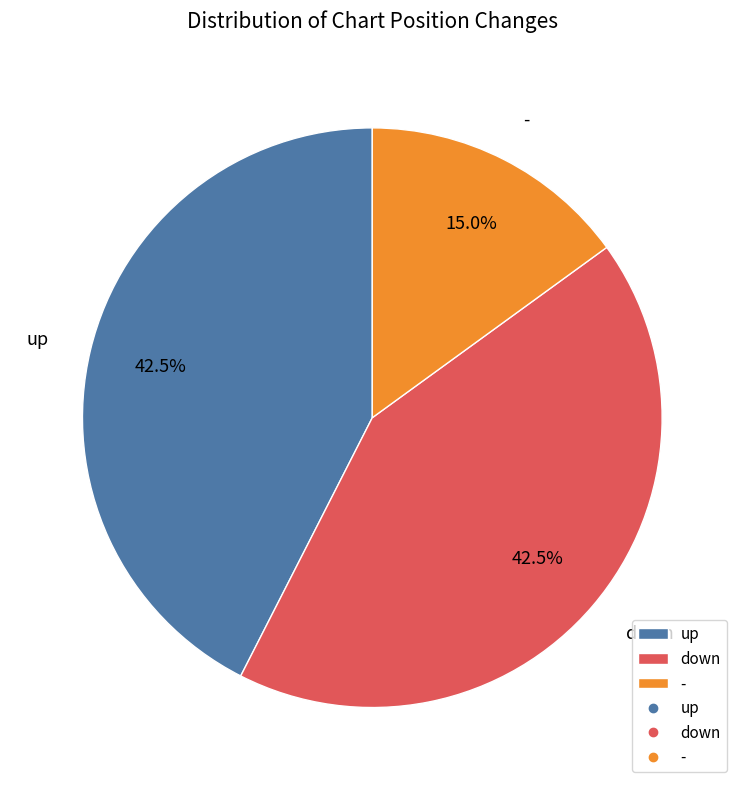

Is it true that up is 63% of the pie?

False